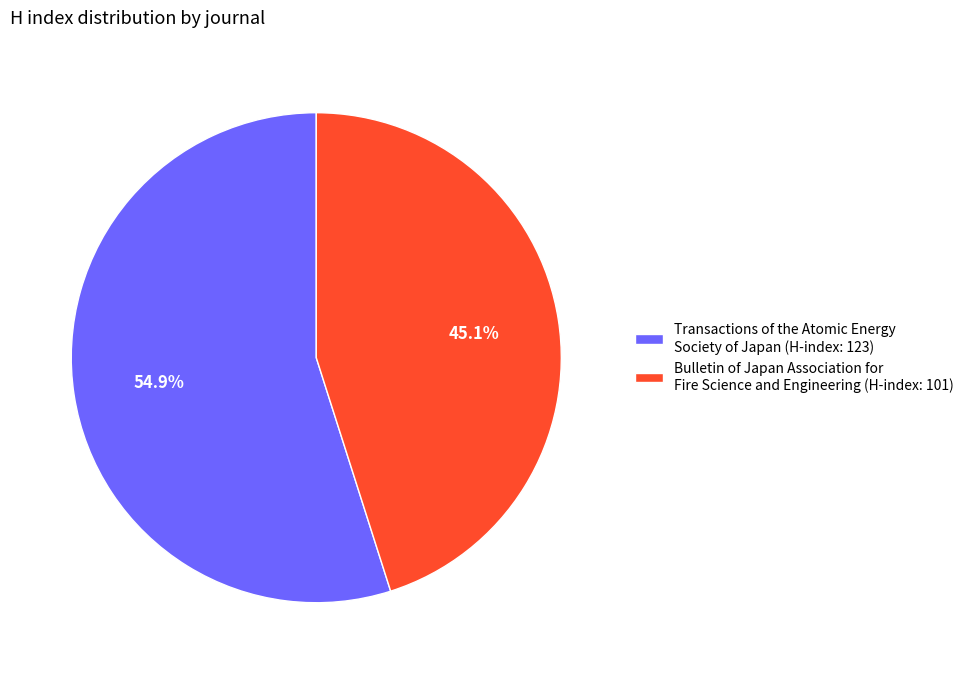

To the nearest percent, what is the combined percentage of Transactions of the Atomic Energy Society of Japan and Bulletin of Japan Association for Fire Science and Engineering?

100%